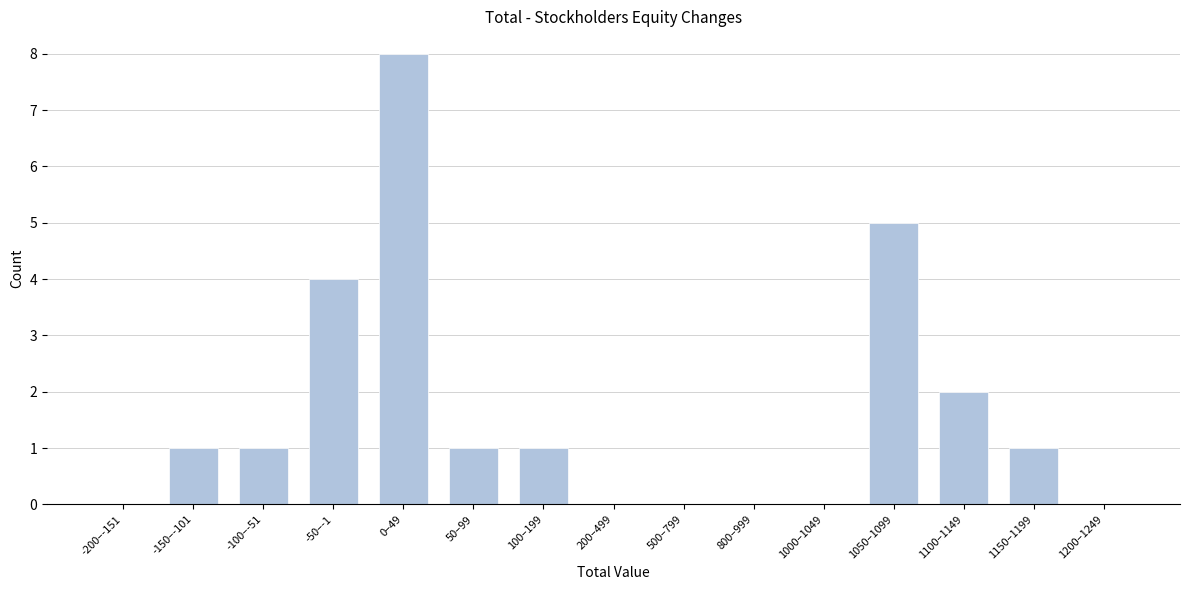

Reading left to right, list all the values displayed in this chart.

-200–-151=0	-150–-101=1	-100–-51=1	-50–-1=4	0–49=8	50–99=1	100–199=1	200–499=0	500–799=0	800–999=0	1000–1049=0	1050–1099=5	1100–1149=2	1150–1199=1	1200–1249=0